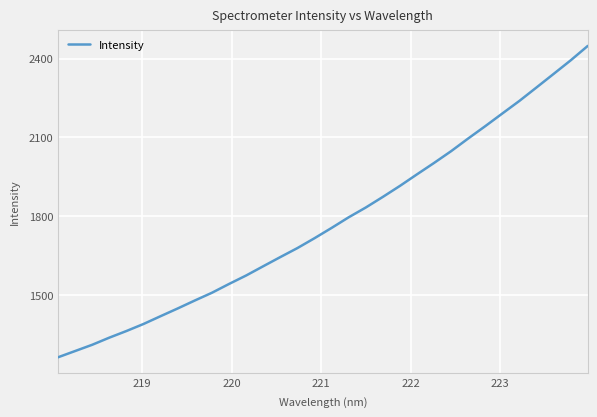

Does the chart have visible grid lines?

Yes